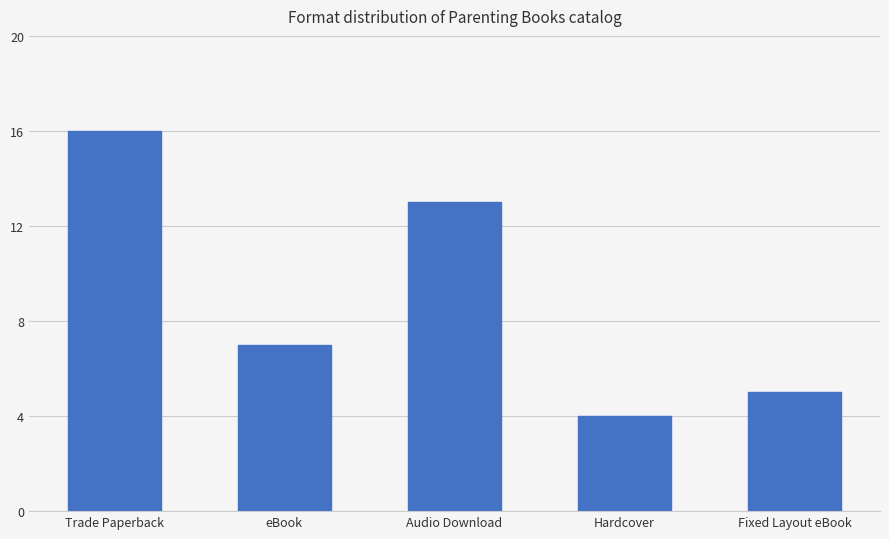

Count the number of data series in this chart.

1